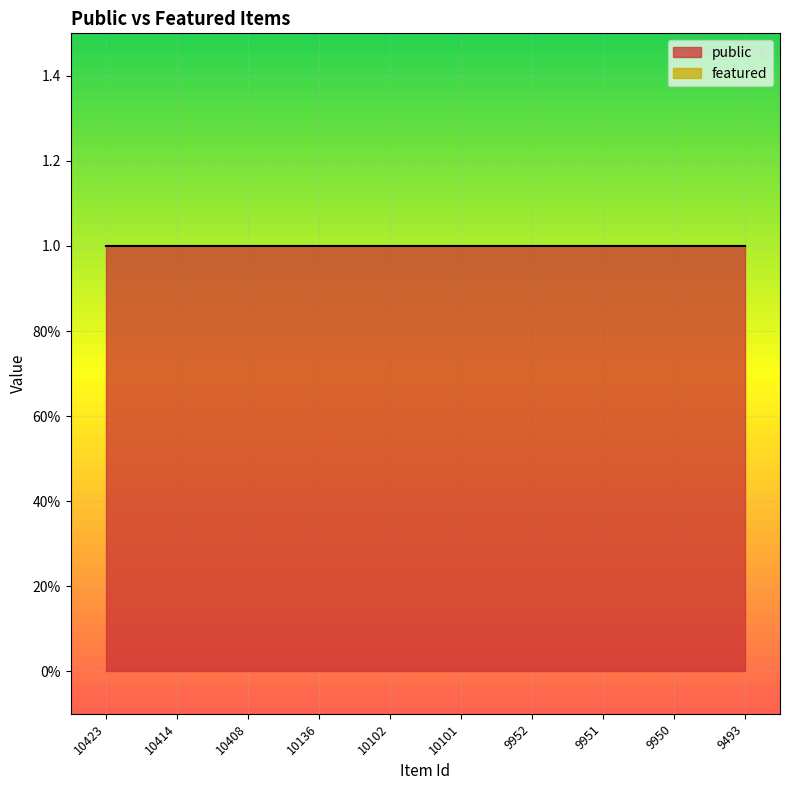

How many categories are shown in the chart?

10